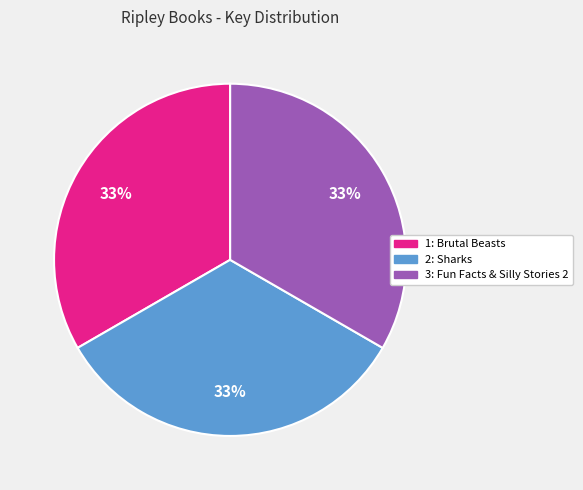

To the nearest percent, what is the average slice percentage?

33%